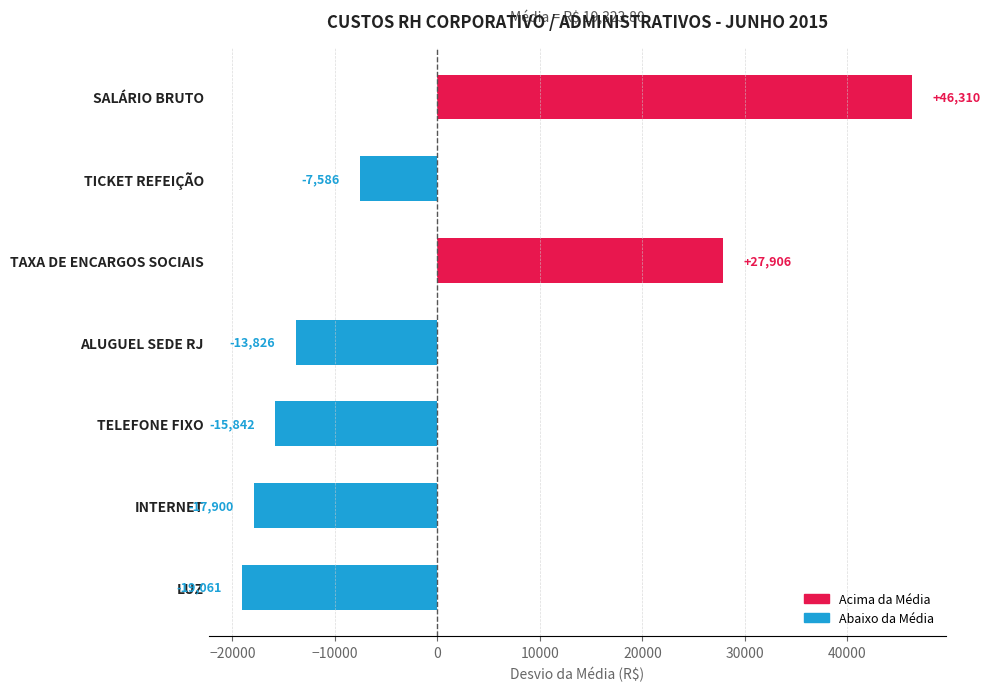

What is the maximum value shown in the chart?

46309.9